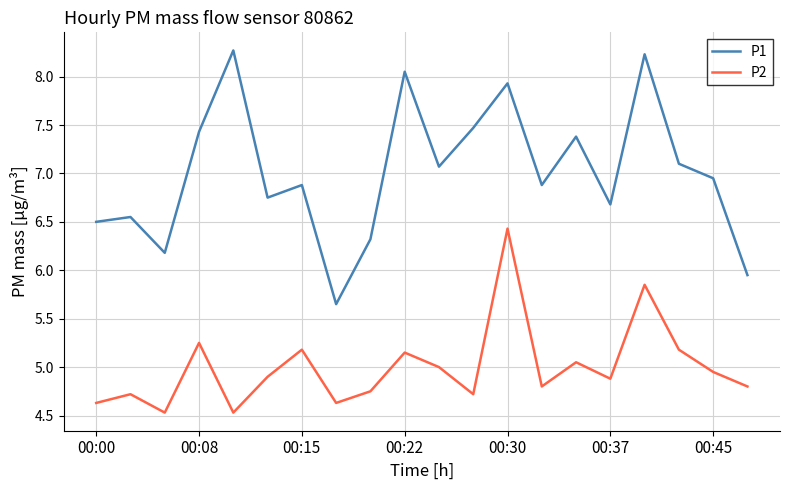

At how many categories does at least one series exceed 5?

20